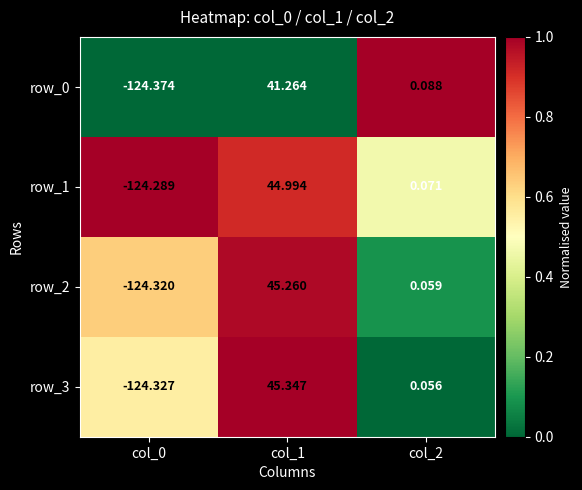

Is the value of row_0 at col_2 greater than the value of row_3 at col_1?

No